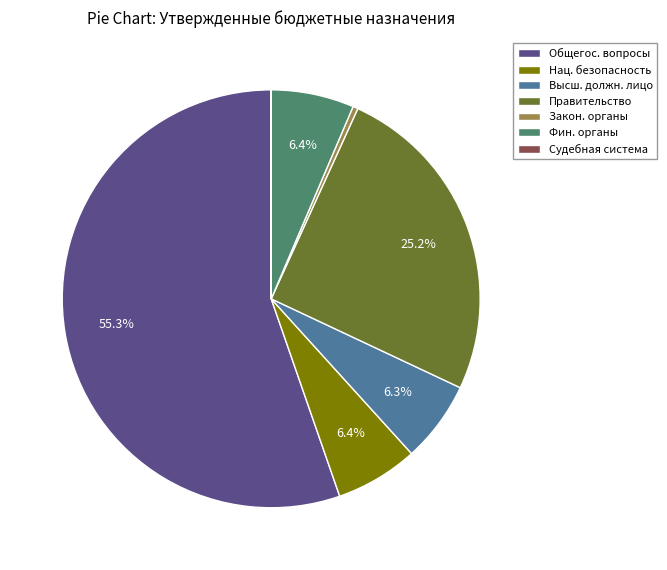

What is the ratio of the value at Правительство to the value at Нац. безопасность?

3.9